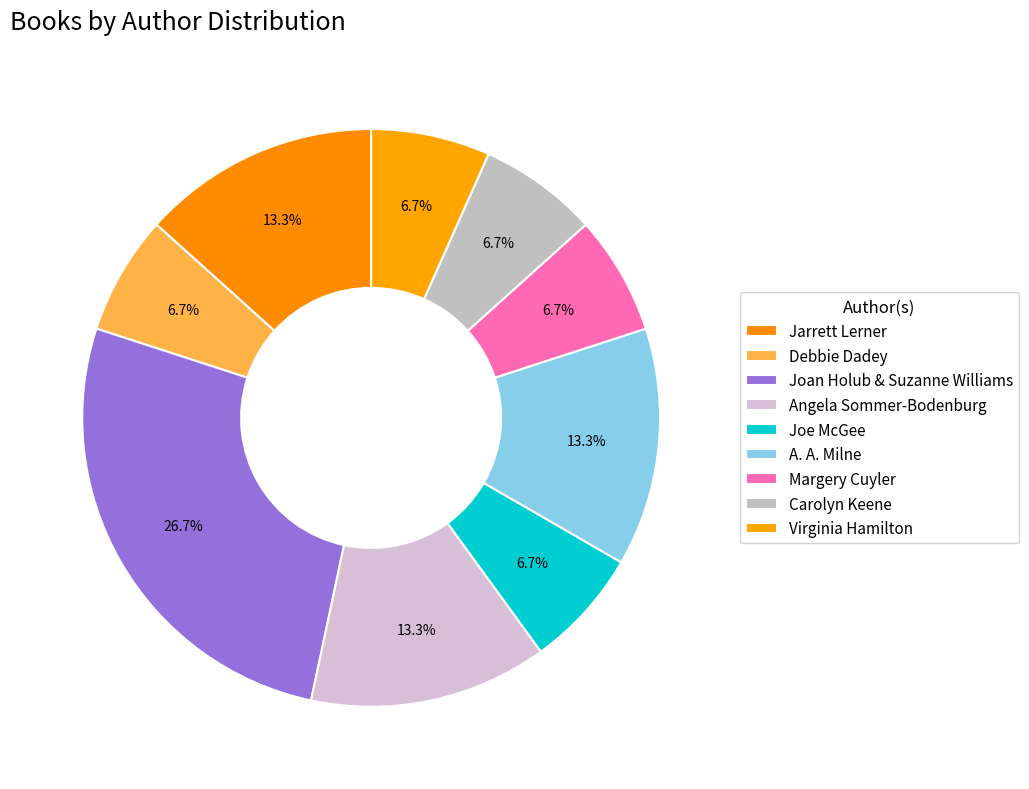

How many slices are in this pie chart?

9